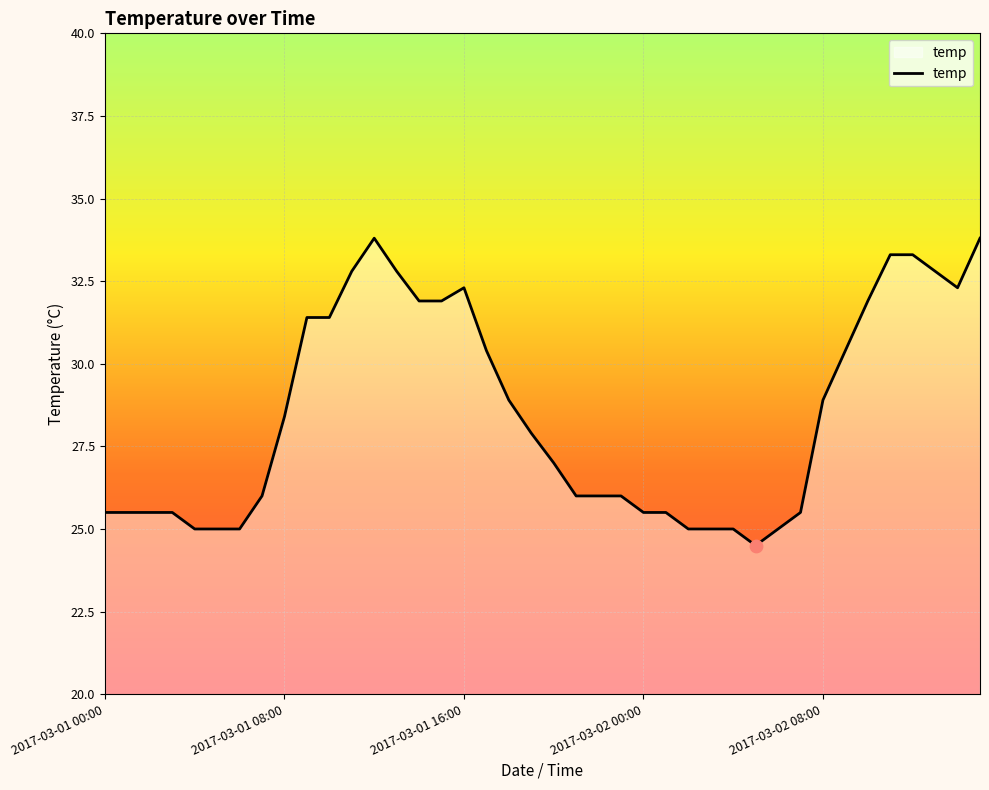

What is the smallest value displayed?

24.5